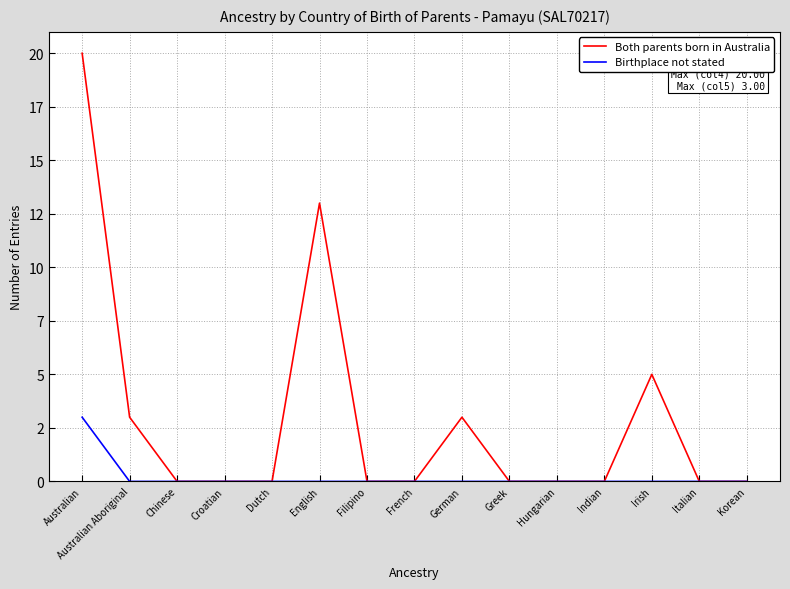

The value of Both parents born in Australia at Croatian is 0. True or false?

True